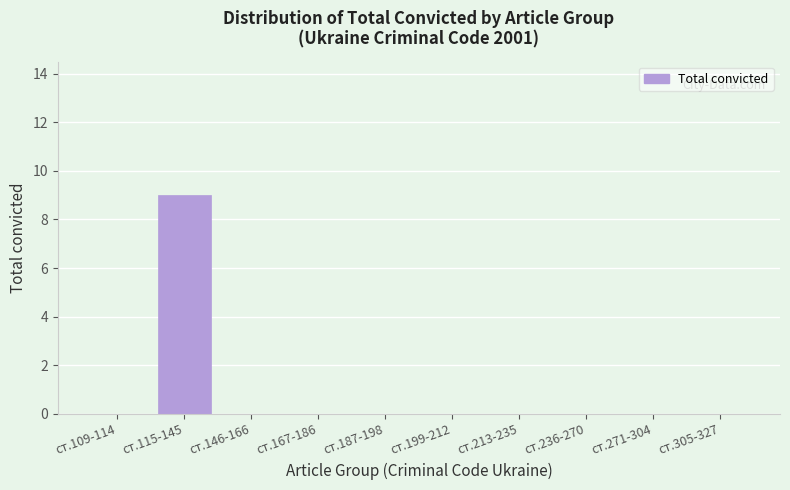

Reading left to right, what are all the values shown in this chart?

ст.109-114=0	ст.115-145=9	ст.146-166=0	ст.167-186=0	ст.187-198=0	ст.199-212=0	ст.213-235=0	ст.236-270=0	ст.271-304=0	ст.305-327=0